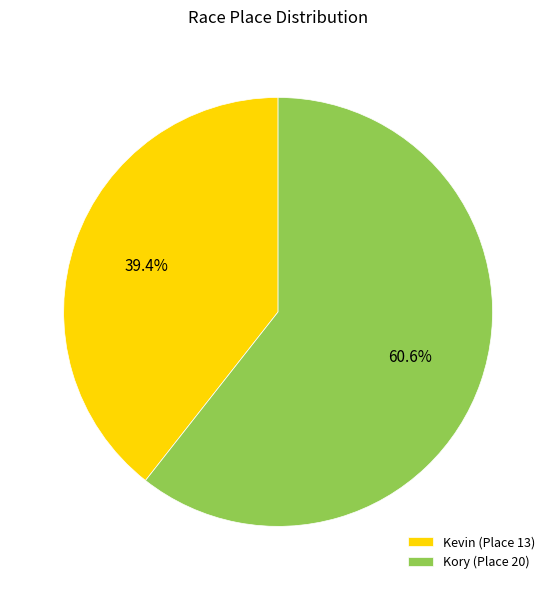

Rank the categories by value from highest to lowest.

Kory, Kevin